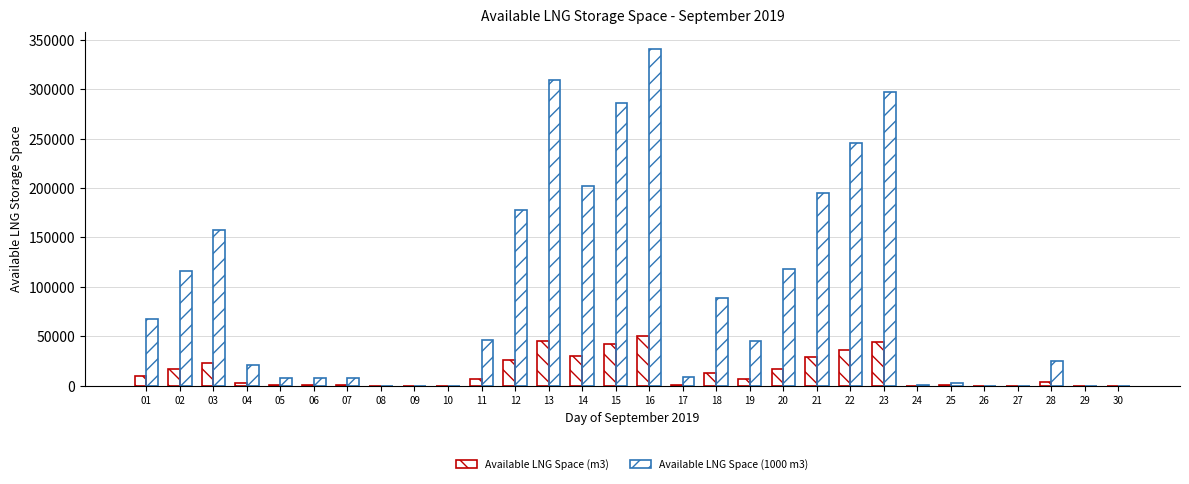

Are the bars grouped side by side (vs. stacked)?

Yes